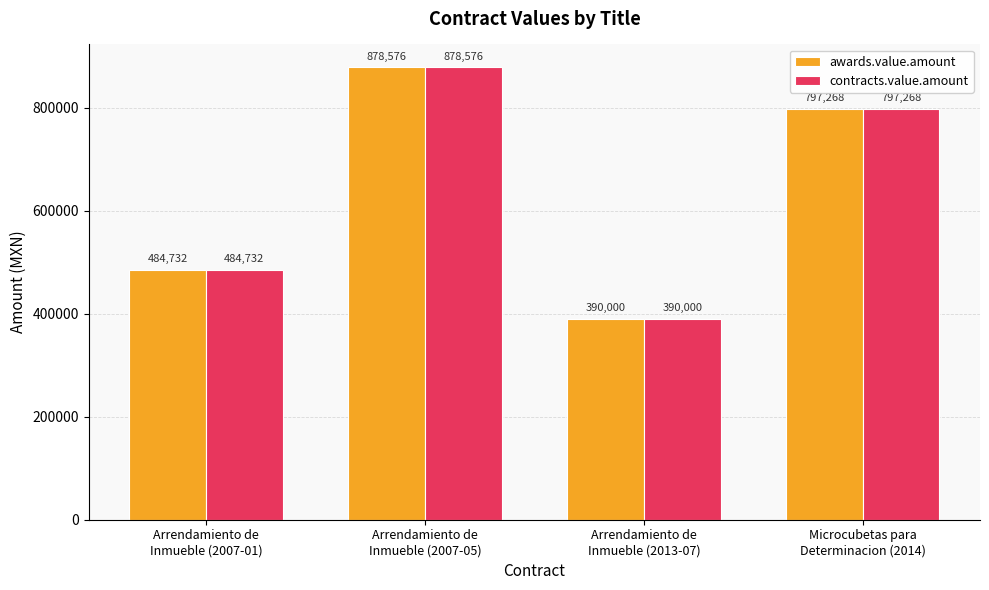

The value of contracts.value.amount at Arrendamiento de
Inmueble (2013-07) is 390000.0. True or false?

True